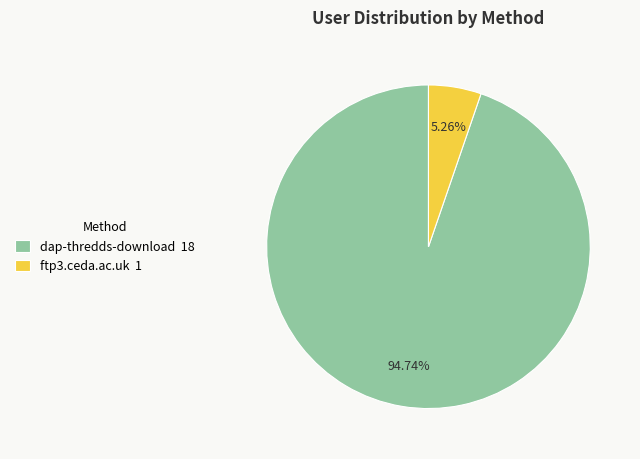

What is the largest slice in the pie chart?

dap-thredds-download